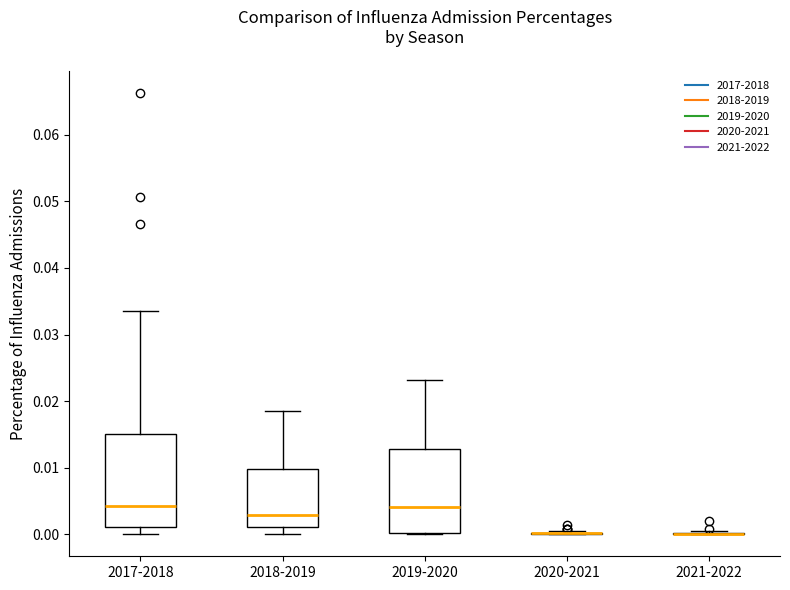

Comparing the boxes themselves (not the whiskers), which one is the tallest?

2017-2018